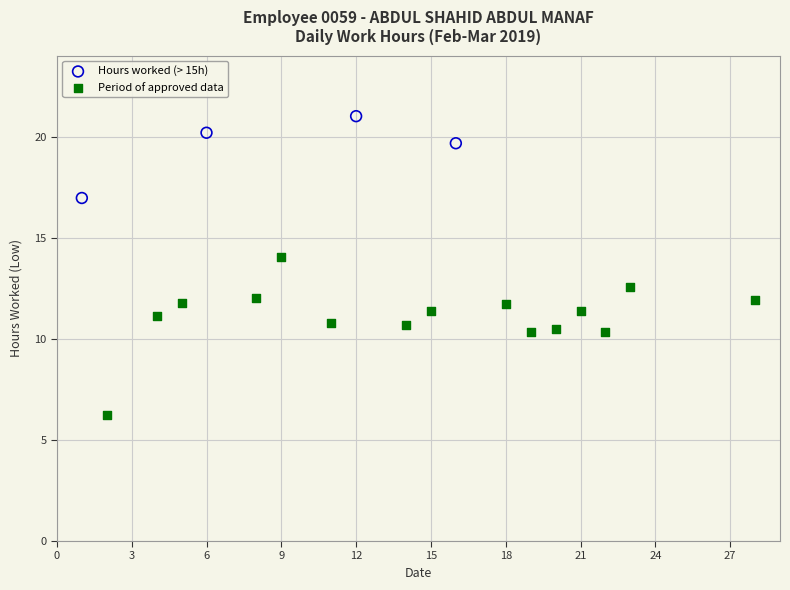

Which series has the largest Y range (max minus min)?

Period of approved data